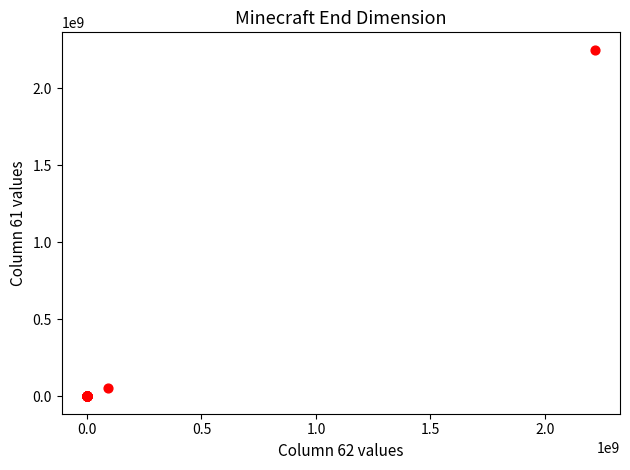

What Y value in the scatter plot is closest to 1125284677?

56933924